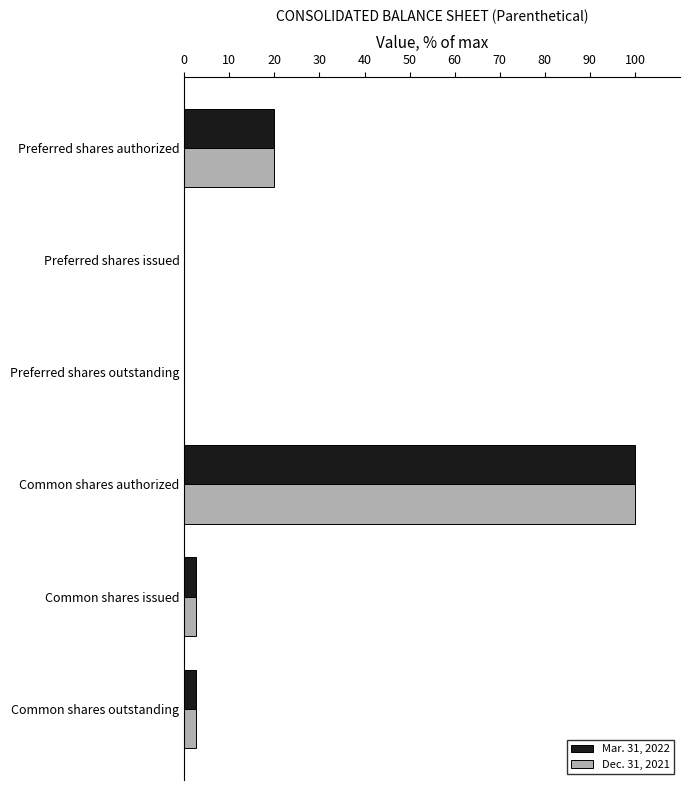

Is the value of Mar. 31, 2022 at Common shares authorized greater than the value of Dec. 31, 2021 at Common shares outstanding?

Yes